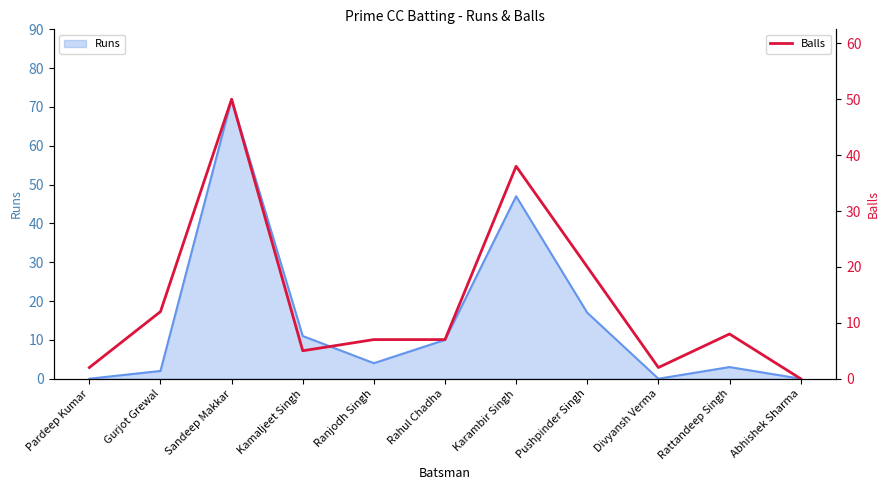

What is the maximum value for Balls?

50